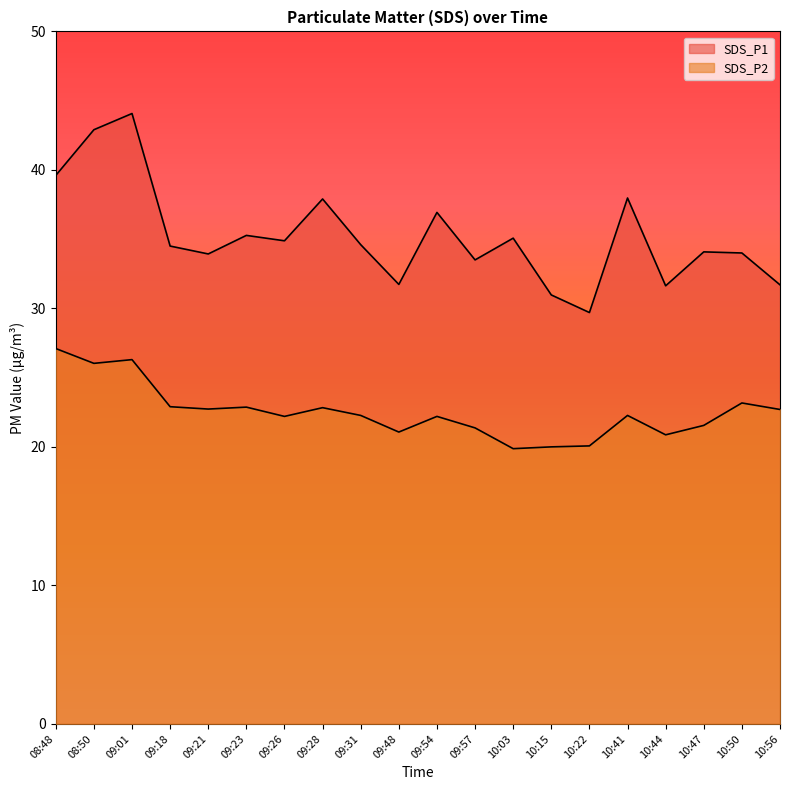

How many values in the SDS_P2 series exceed 22?

13